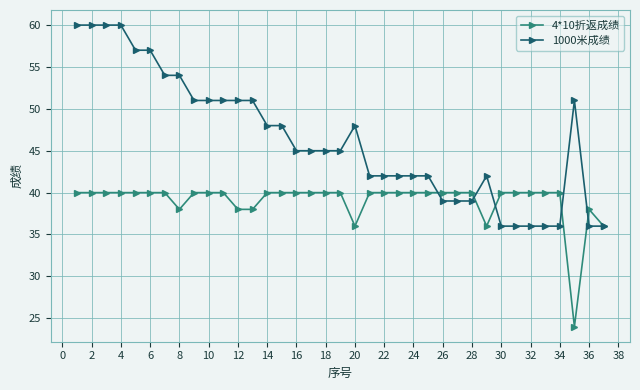

List the series in order of their peak value, lowest first.

4*10折返成绩, 1000米成绩